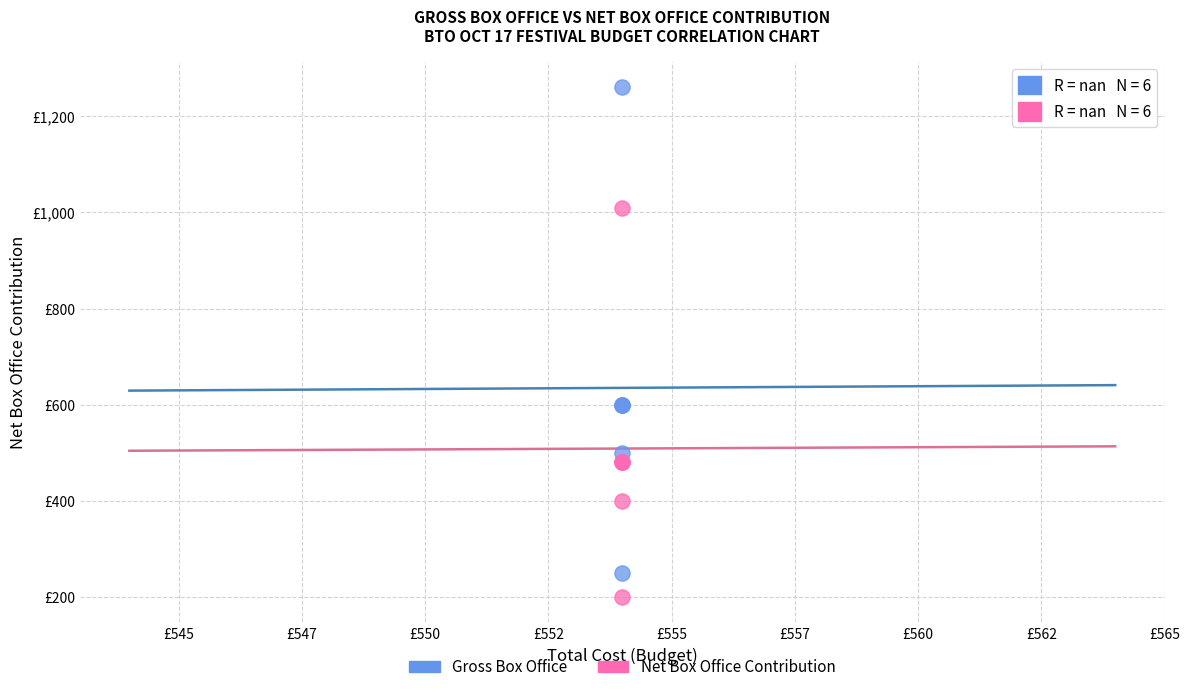

Which series has the widest spread of Y values?

Gross Box Office